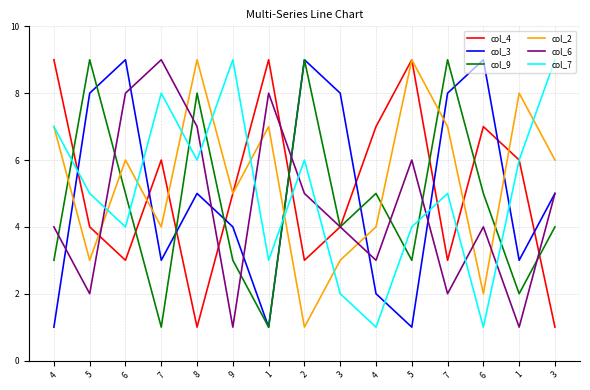

Reading left to right, extract all data points from this chart.

col_4: 4=9	5=4	6=3	7=6	8=1	9=5	1=9	2=3	3=4	4=7	5=9	7=3	6=7	1=6	3=1
col_3: 4=1	5=8	6=9	7=3	8=5	9=4	1=1	2=9	3=8	4=2	5=1	7=8	6=9	1=3	3=5
col_9: 4=3	5=9	6=5	7=1	8=8	9=3	1=1	2=9	3=4	4=5	5=3	7=9	6=5	1=2	3=4
col_2: 4=7	5=3	6=6	7=4	8=9	9=5	1=7	2=1	3=3	4=4	5=9	7=7	6=2	1=8	3=6
col_6: 4=4	5=2	6=8	7=9	8=7	9=1	1=8	2=5	3=4	4=3	5=6	7=2	6=4	1=1	3=5
col_7: 4=7	5=5	6=4	7=8	8=6	9=9	1=3	2=6	3=2	4=1	5=4	7=5	6=1	1=6	3=9